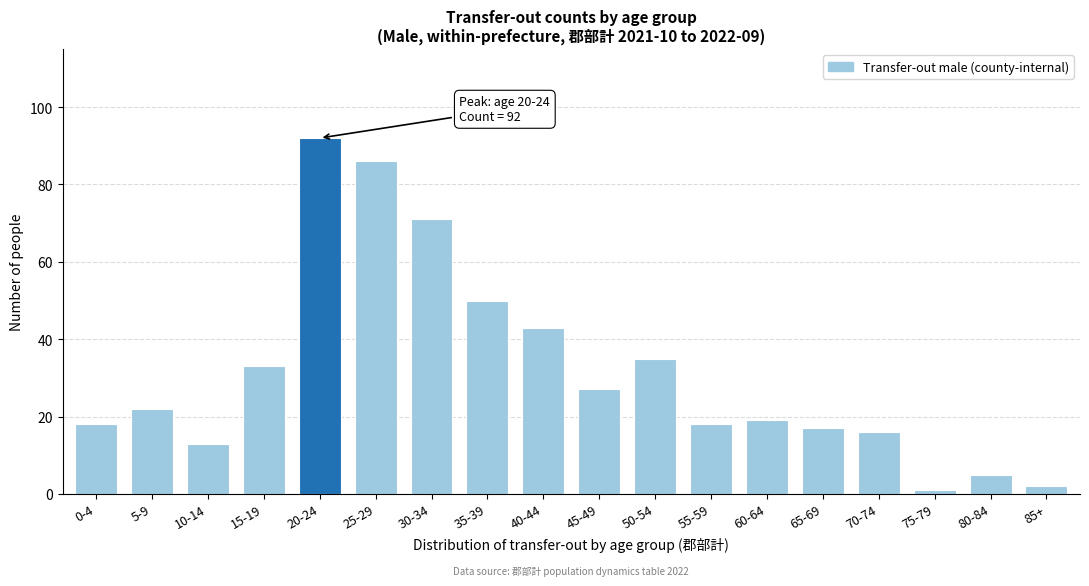

Reading left to right, what are all the values shown in this chart?

18	22	13	33	92	86	71	50	43	27	35	18	19	17	16	1	5	2